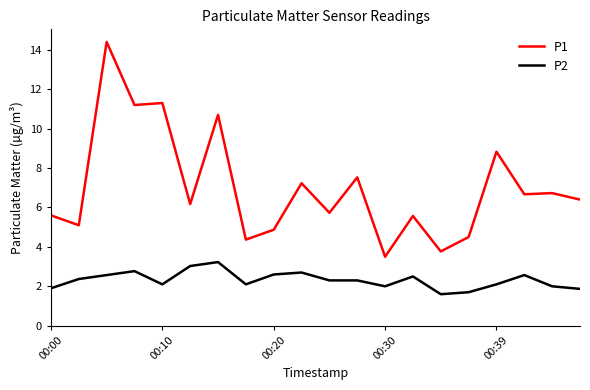

What is the difference between the maximum and minimum values in the P1 series?

10.9